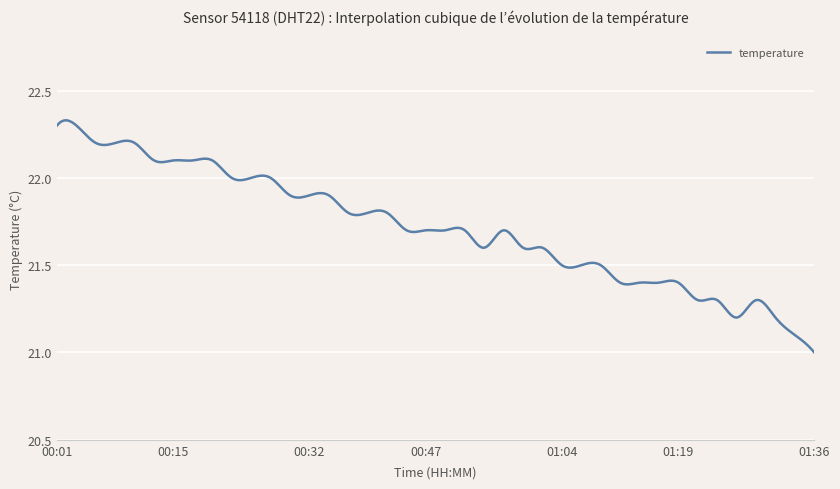

What is the difference between the second highest and minimum values?

1.3